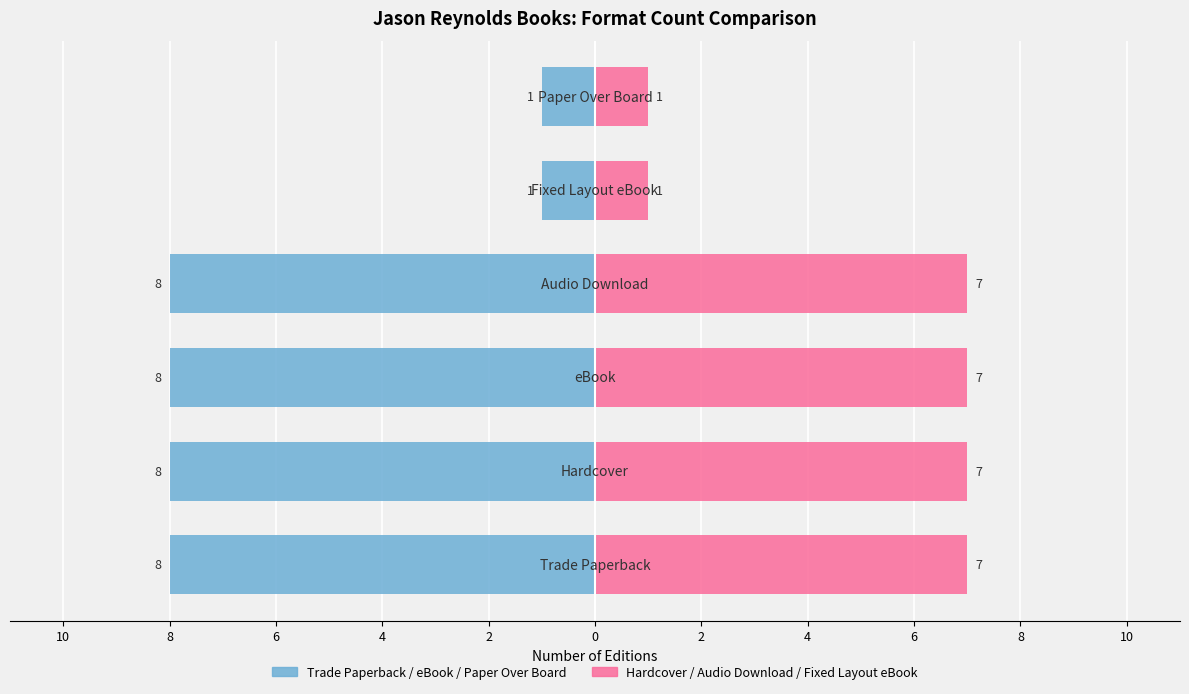

At how many categories does at least one series exceed -6?

6